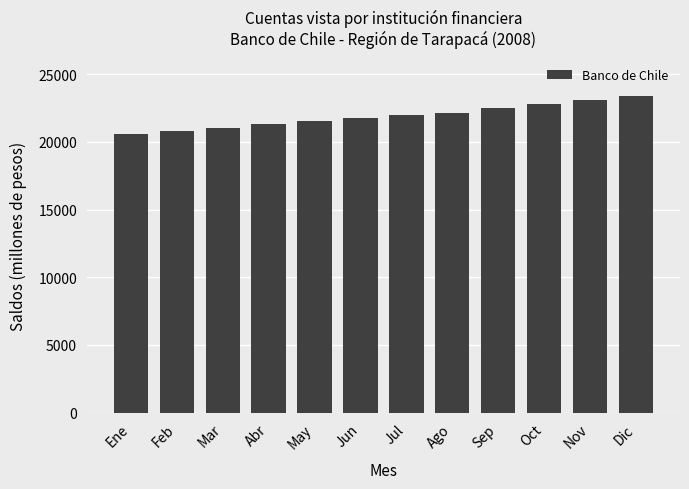

What is the label of the 1st bar from the left?

Ene